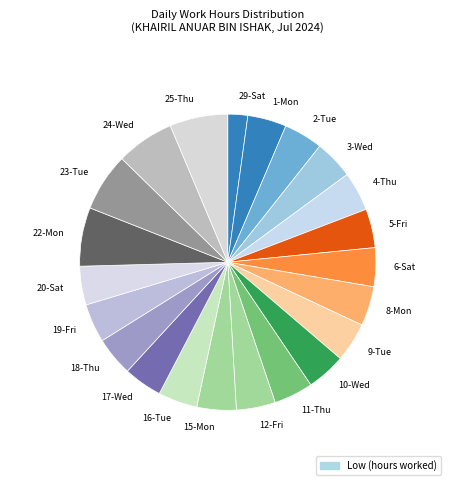

Which slice is the smallest?

29-Sat